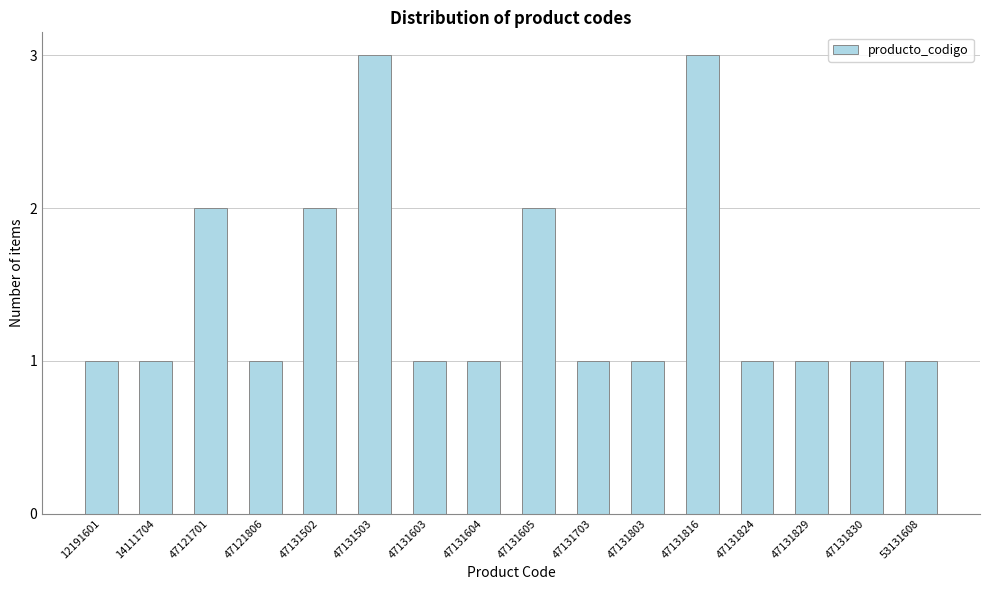

Reading left to right, list all the values displayed in this chart.

12191601=1	14111704=1	47121701=2	47121806=1	47131502=2	47131503=3	47131603=1	47131604=1	47131605=2	47131703=1	47131803=1	47131816=3	47131824=1	47131829=1	47131830=1	53131608=1